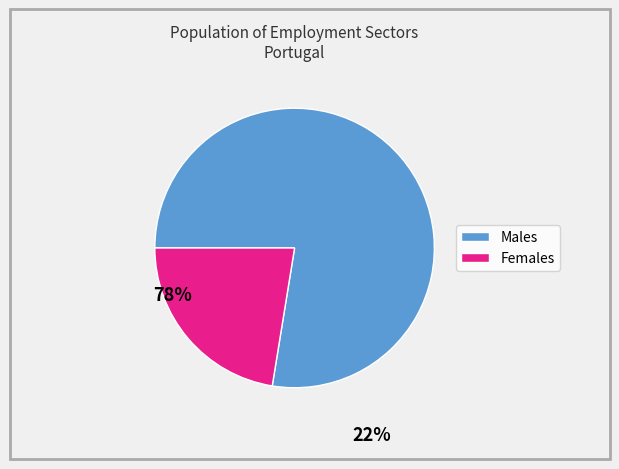

Is there any slice that represents more than half of the pie?

Yes